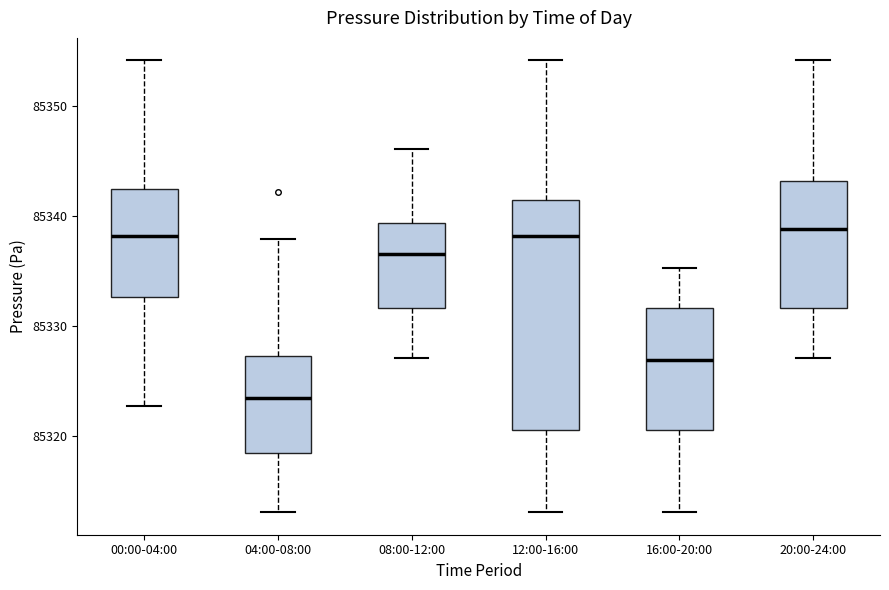

Reading left to right, transcribe this box plot: for each box, give where its median line is, the range the box spans, and where its two whiskers end, as read against the y-axis. The values are not printed on the chart, so give them approximately, as read against the axis.

00:00-04:00: median 85338, box 85333 to 85342, whiskers 85323 to 85354
04:00-08:00: median 85323, box 85318 to 85327, whiskers 85313 to 85338
08:00-12:00: median 85337, box 85332 to 85339, whiskers 85327 to 85346
12:00-16:00: median 85338, box 85321 to 85341, whiskers 85313 to 85354
16:00-20:00: median 85327, box 85321 to 85332, whiskers 85313 to 85335
20:00-24:00: median 85339, box 85332 to 85343, whiskers 85327 to 85354